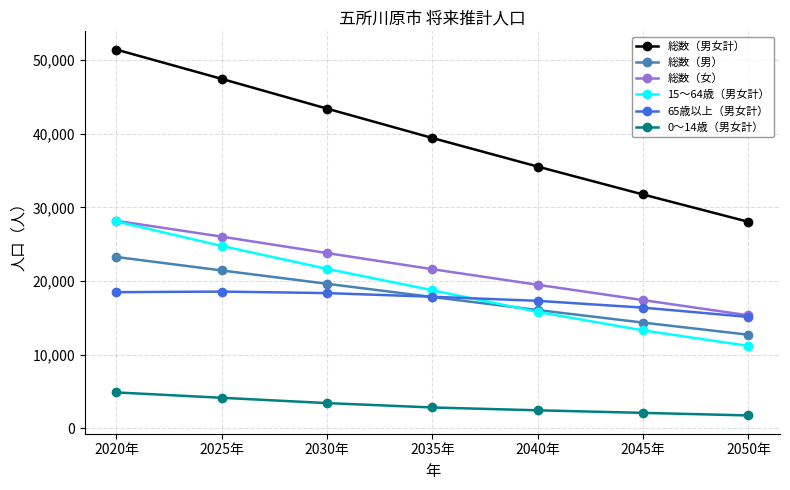

At which label does 総数（女） first exceed 21593?

2020年